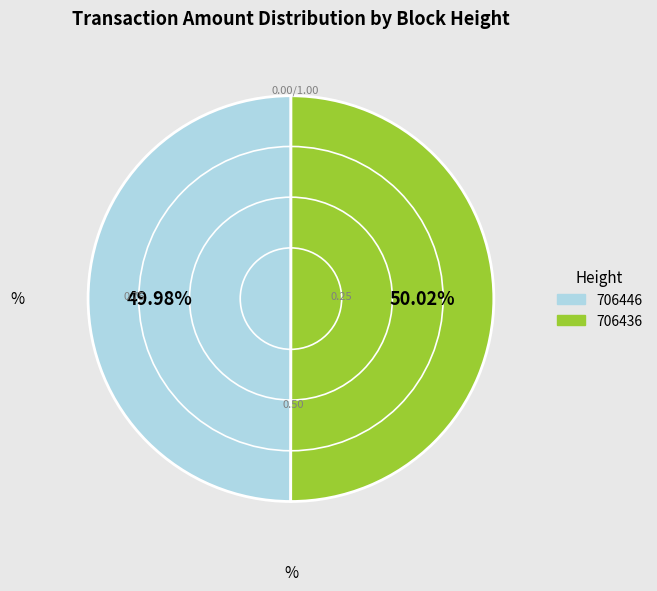

What portion of the pie excludes 706436?

50.0%